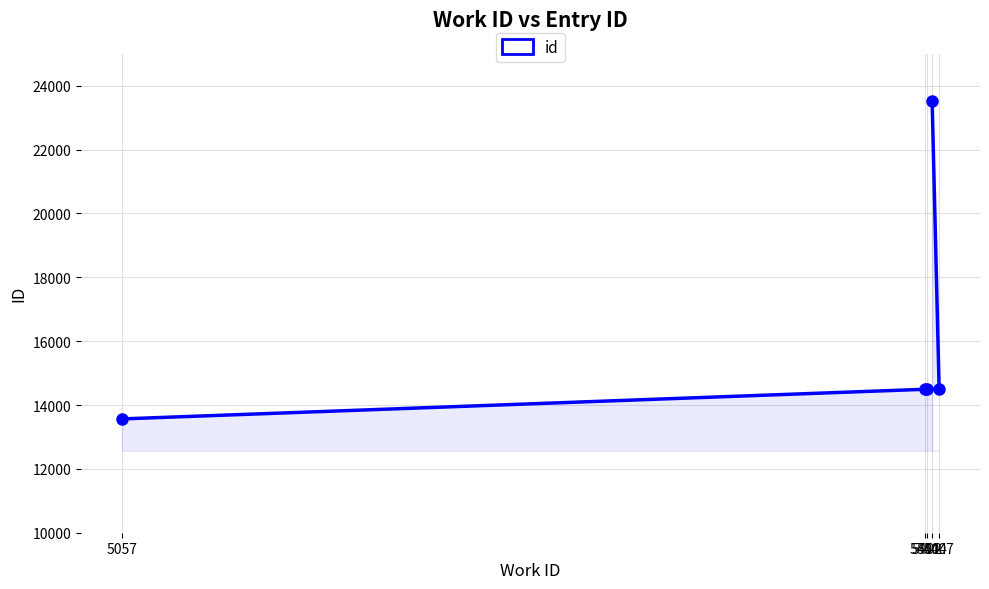

What is the ratio of the value at 5407 to the value at 5404?

0.6